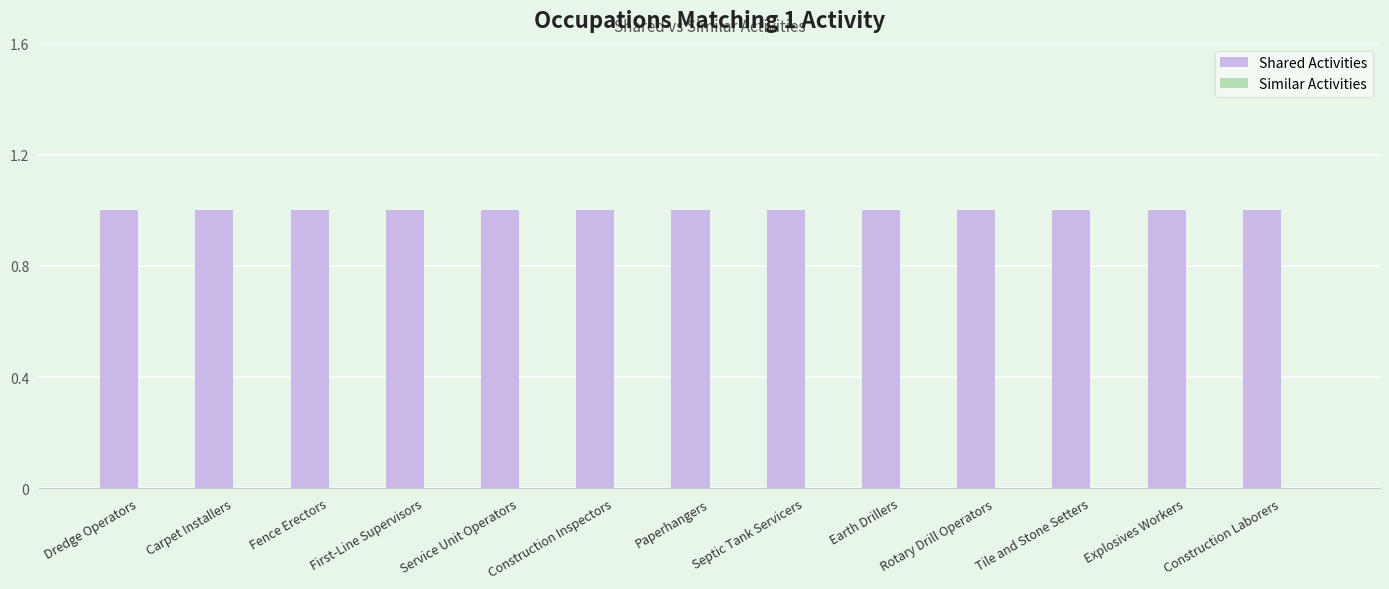

What is the total value across all series at Construction Laborers?

1